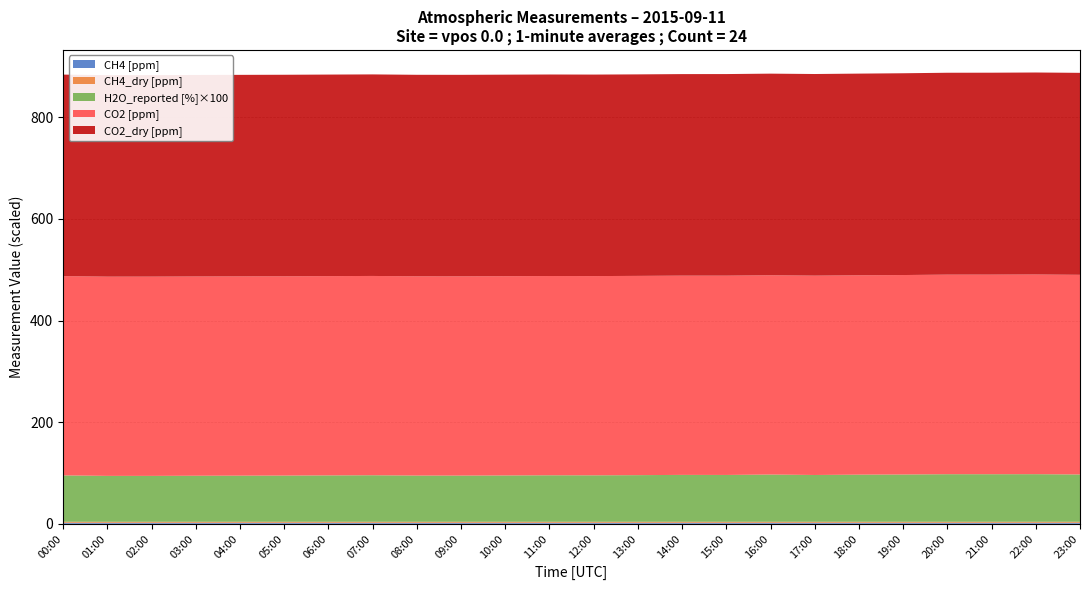

Reading right to left, extract all data points from this chart.

CH4 [ppm]: 2.0	2.0	2.0	2.0	2.0	2.0	2.0	2.0	2.0	2.0	2.0	2.0	2.0	2.0	2.0	2.0	2.0	2.0	2.0	2.0	2.0	2.0	2.0	2.0
CH4_dry [ppm]: 2.0	2.0	2.0	2.0	2.0	2.0	2.0	2.0	2.0	2.0	2.0	2.0	2.0	2.0	2.0	2.0	2.0	2.0	2.0	2.0	2.0	2.0	2.0	2.0
H2O_reported [%]: 0.9	0.9	0.9	0.9	0.9	0.9	0.9	0.9	0.9	0.9	0.9	0.9	0.9	0.9	0.9	0.9	0.9	0.9	0.9	0.9	0.9	0.9	0.9	0.9
CO2 [ppm]: 392.9	392.9	392.8	392.7	392.5	392.3	392.3	392.2	392.2	392.1	392.1	392.1	392.1	392.1	392.1	392.1	392.2	392.2	392.2	392.2	392.1	392.1	392.1	392.1
CO2_dry [ppm]: 397.4	397.5	397.4	397.3	397.1	396.8	396.8	396.7	396.7	396.6	396.6	396.5	396.6	396.6	396.5	396.5	396.6	396.6	396.6	396.6	396.5	396.5	396.5	396.6